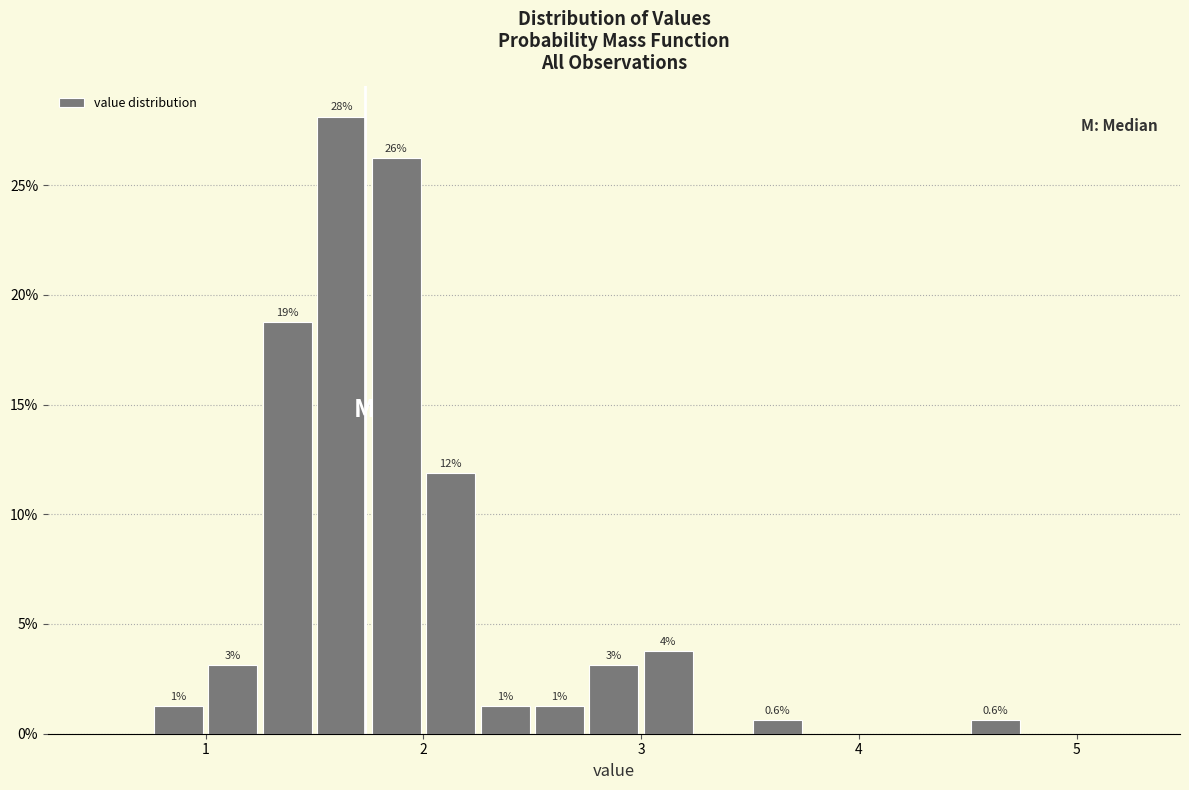

Read against the x-axis, roughly where is the centre of the tallest bar?

1.6